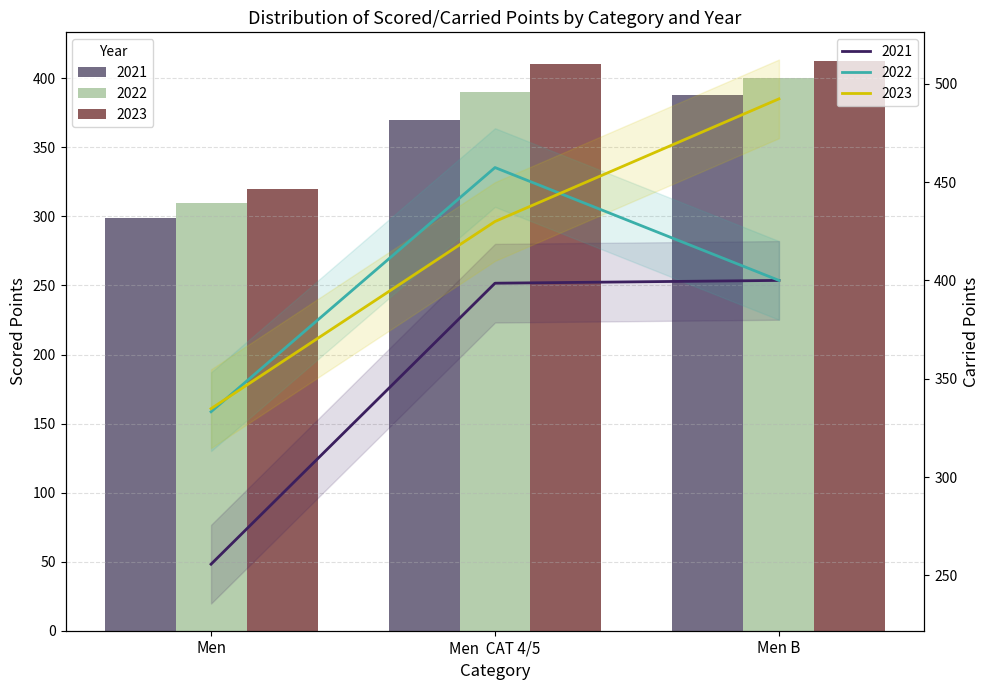

What is the label of the 2nd bar from the left?

Men  CAT 4/5